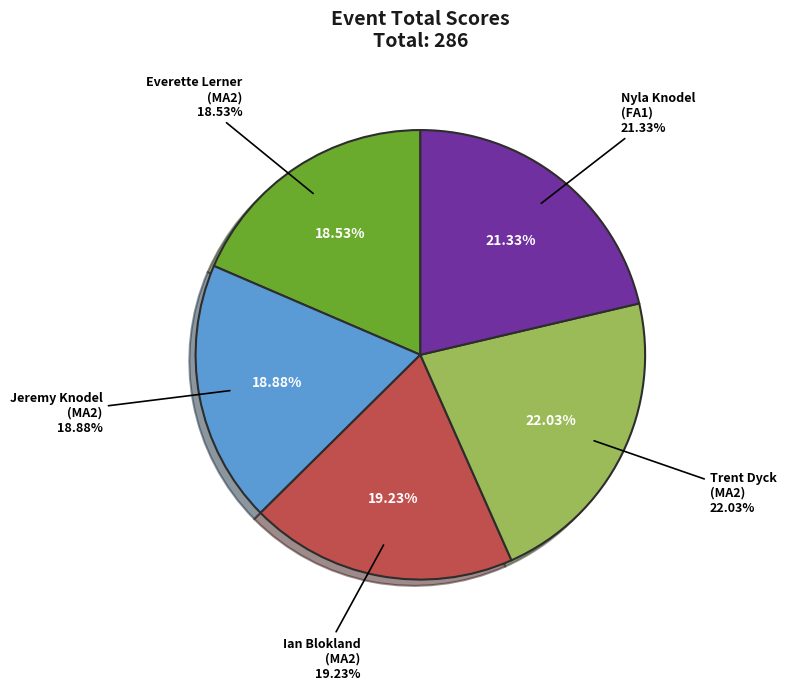

Which slice is the largest?

Trent Dyck (MA2)